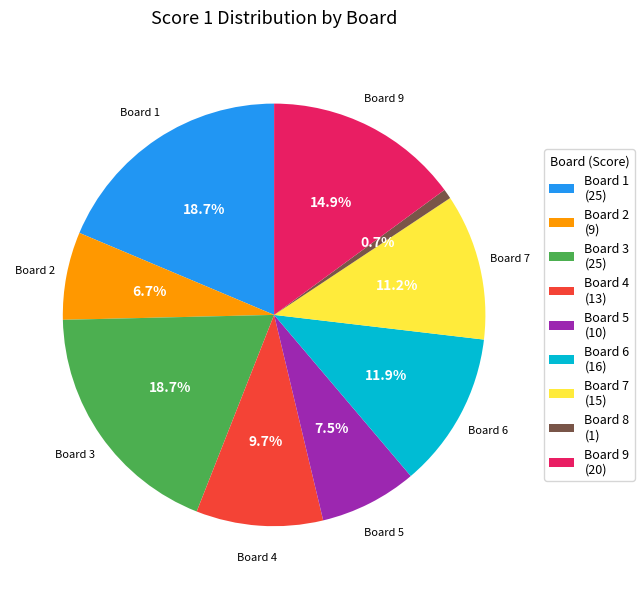

Is there any slice that represents more than half of the pie?

No